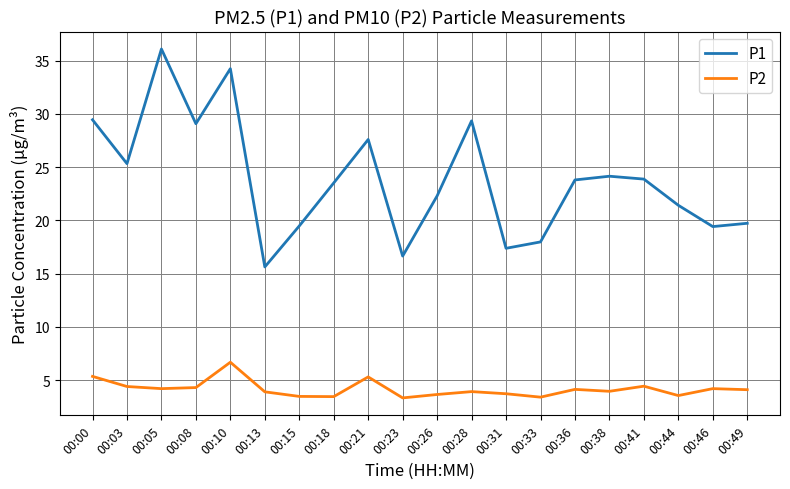

In P1, how many points are higher than both neighbors (excluding endpoints)?

5